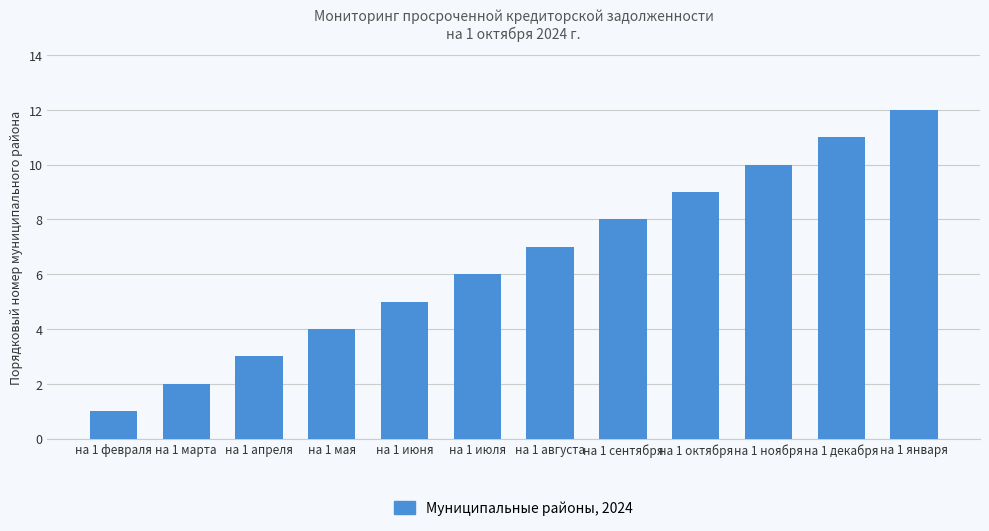

List the labels in order of value, largest first.

на 1 января, на 1 декабря, на 1 ноября, на 1 октября, на 1 сентября, на 1 августа, на 1 июля, на 1 июня, на 1 мая, на 1 апреля, на 1 марта, на 1 февраля